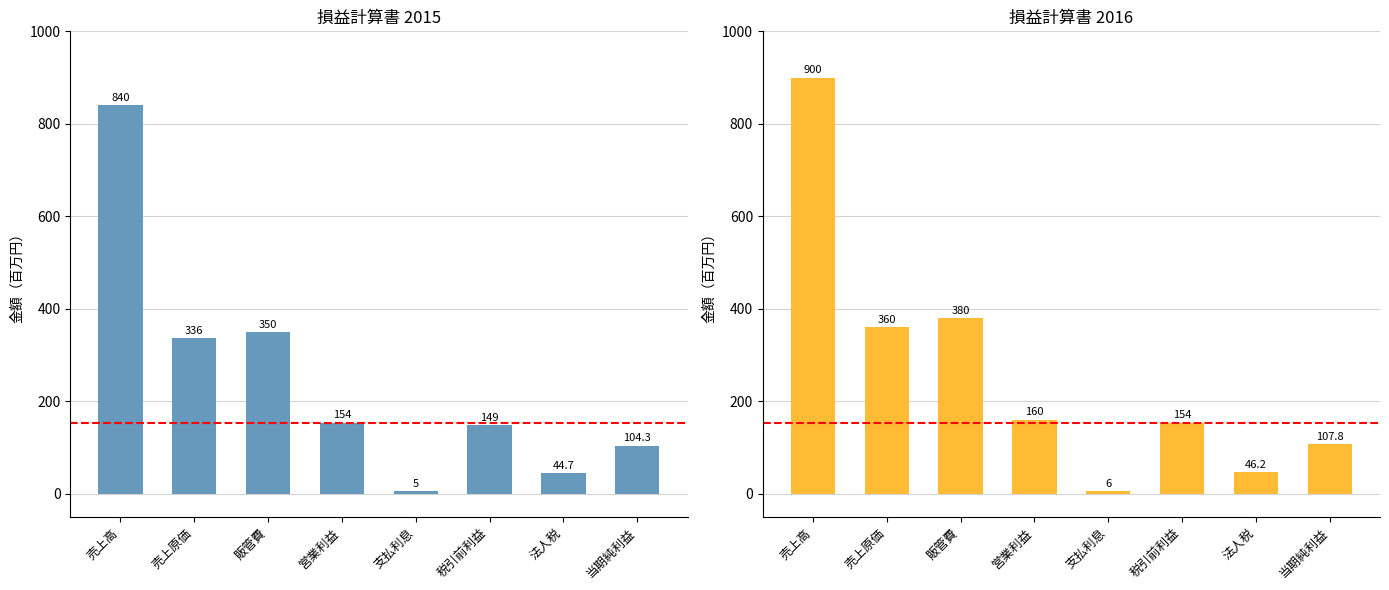

What are all the series names shown in the legend?

2015, 2016